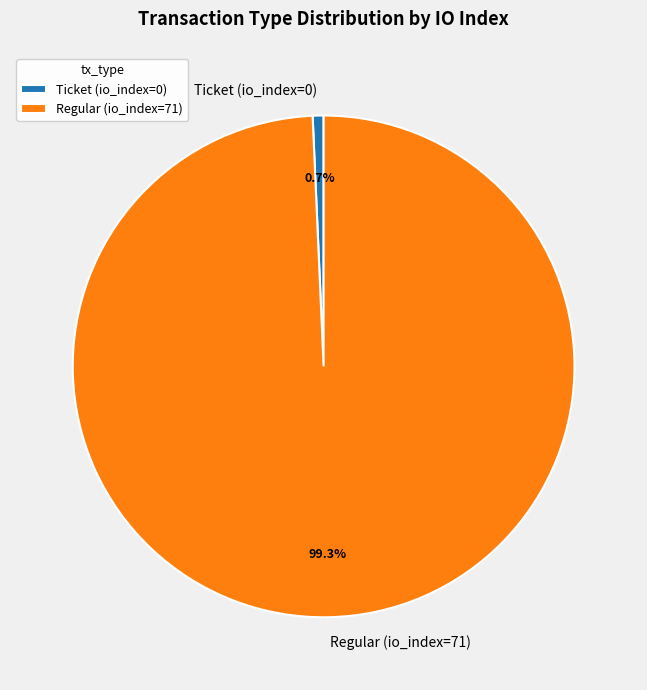

To the nearest percent, what is the combined percentage of Ticket (io_index=0) and Regular (io_index=71)?

100%